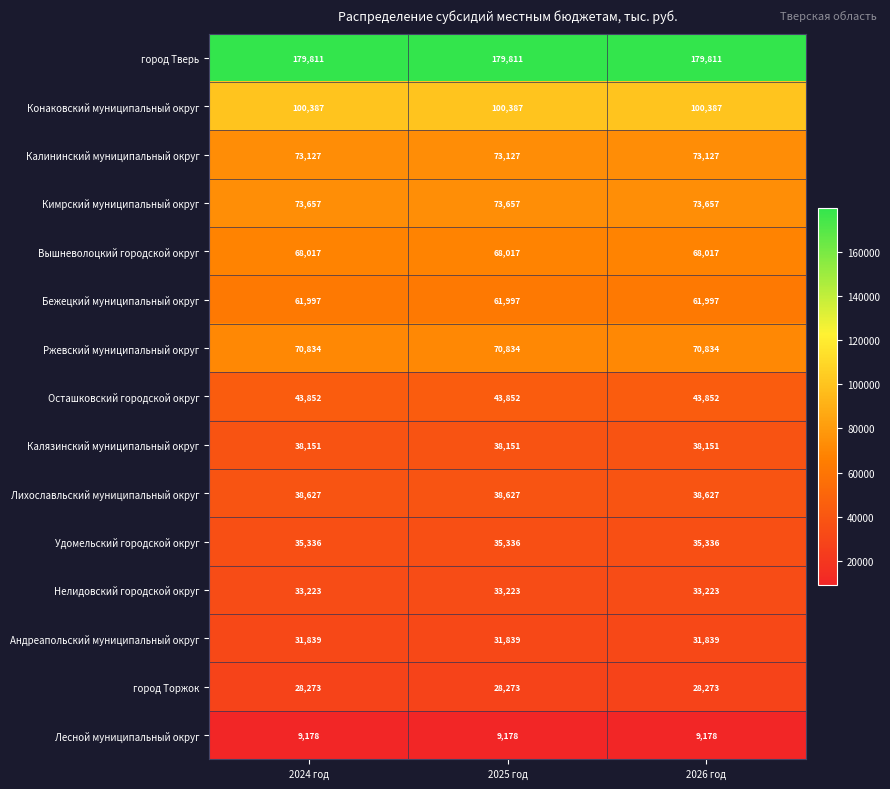

What value does the Удомельский городской округ series have at 2024 год?

35336